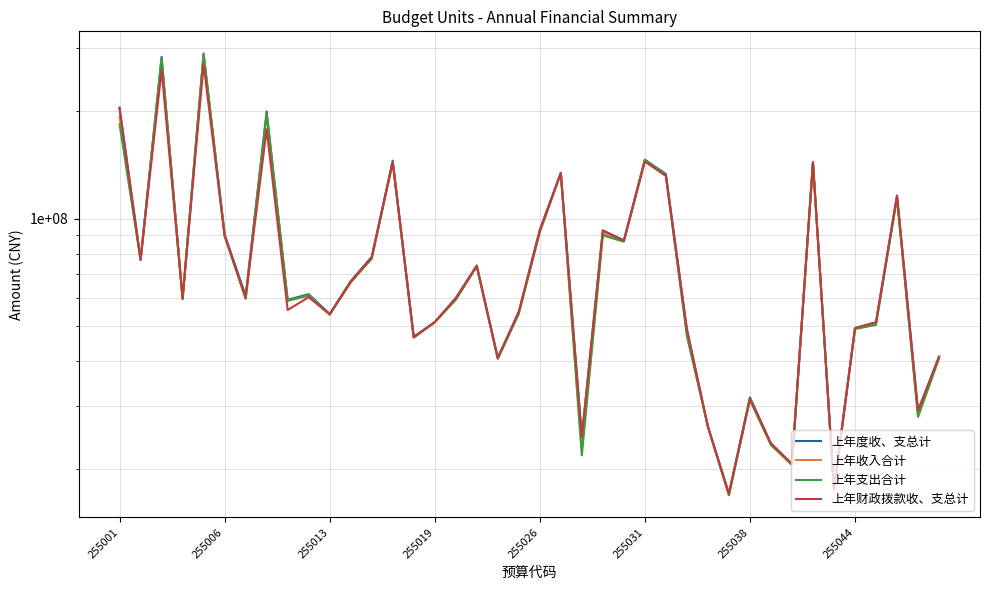

How many lines are shown in the chart?

4